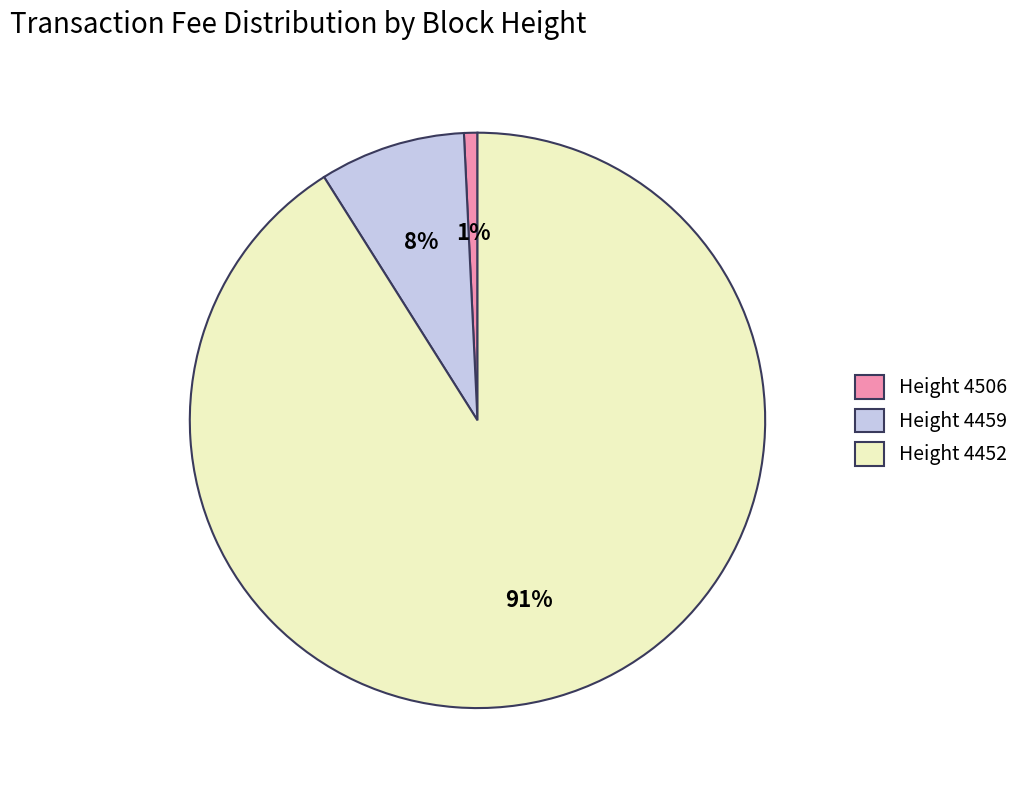

Do Height 4506 and Height 4459 together represent more than half of the pie?

No